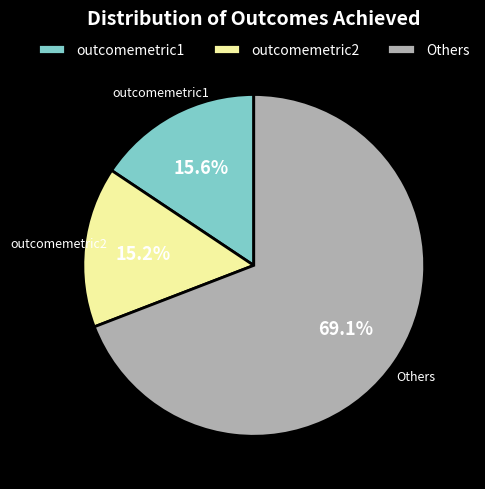

Combined, do Others and outcomemetric1 account for over 50%?

Yes